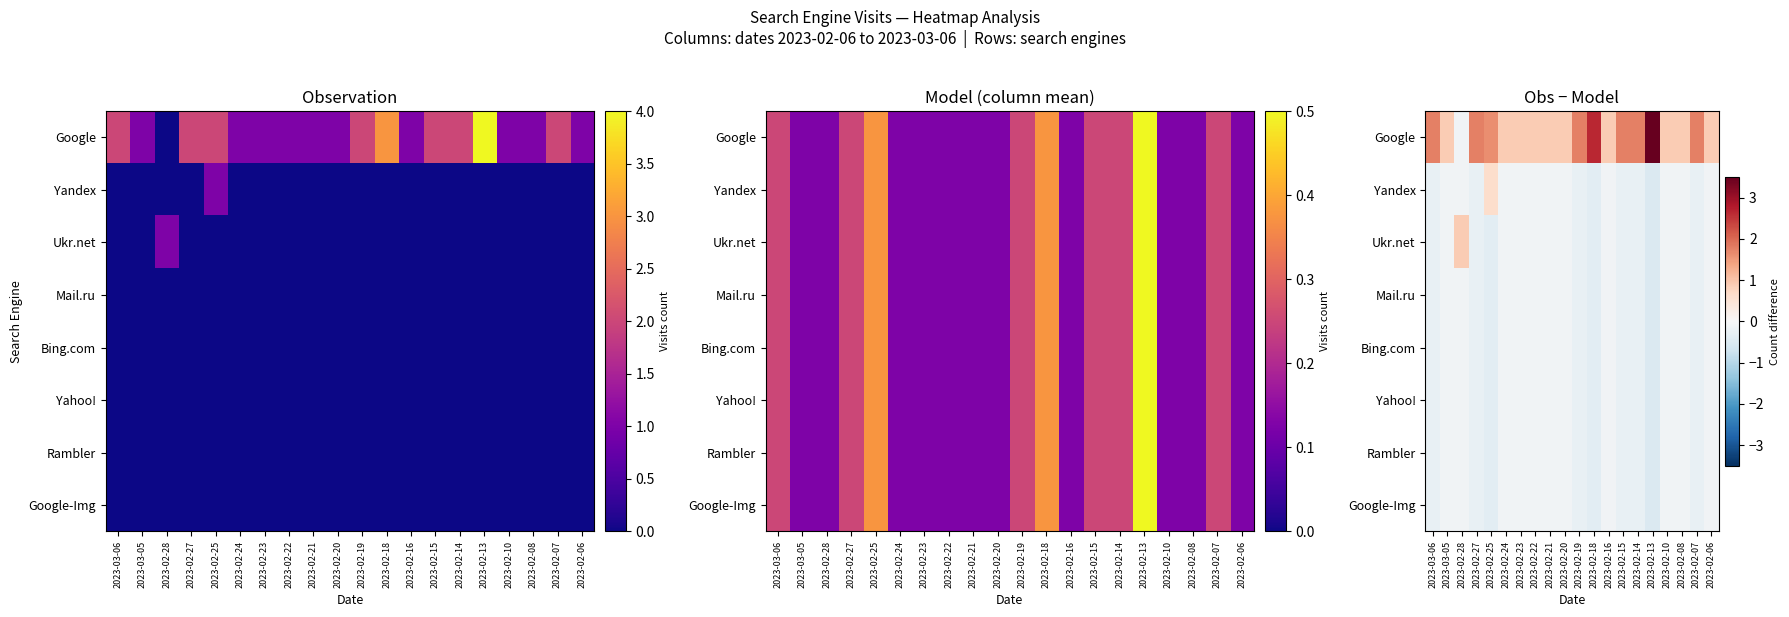

Rank the series by their maximum value, from lowest to highest.

Mail.ru, Bing.com, Yahoo!, Rambler, Google-Img, Yandex, Ukr.net, Google